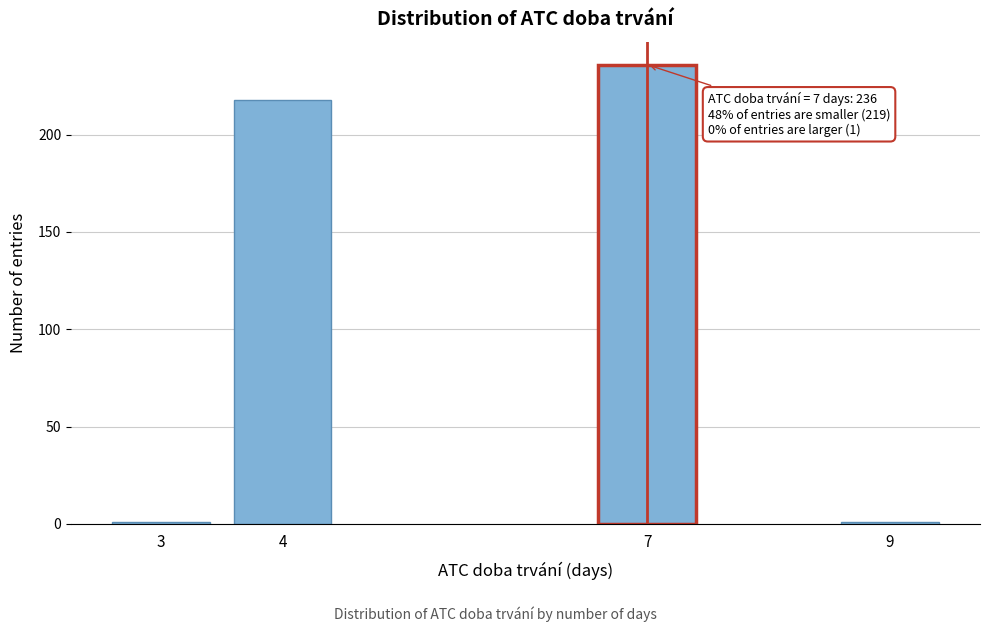

Reading left to right, extract all data points from this chart.

1	218	236	1